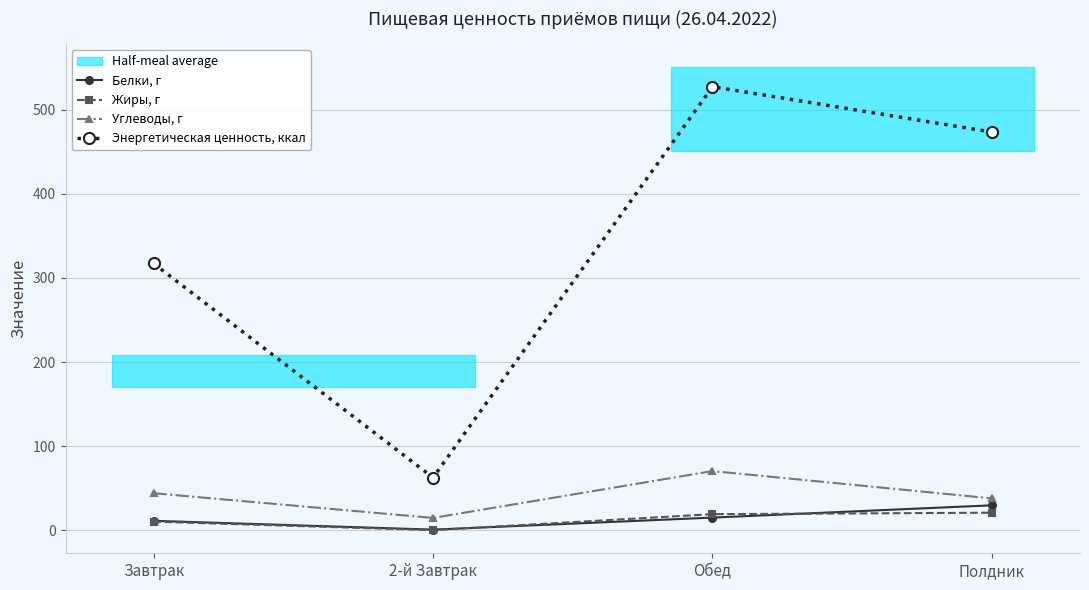

Reading left to right, list all the values displayed in this chart.

Белки, г: Завтрак=11.3	2-й Завтрак=0.8	Обед=15.1	Полдник=29.7
Жиры, г: Завтрак=10.3	2-й Завтрак=0.2	Обед=19.2	Полдник=20.9
Углеводы, г: Завтрак=44.1	2-й Завтрак=14.7	Обед=70.4	Полдник=37.9
Энергетическая ценность, ккал: Завтрак=317.1	2-й Завтрак=62.6	Обед=527.2	Полдник=473.3